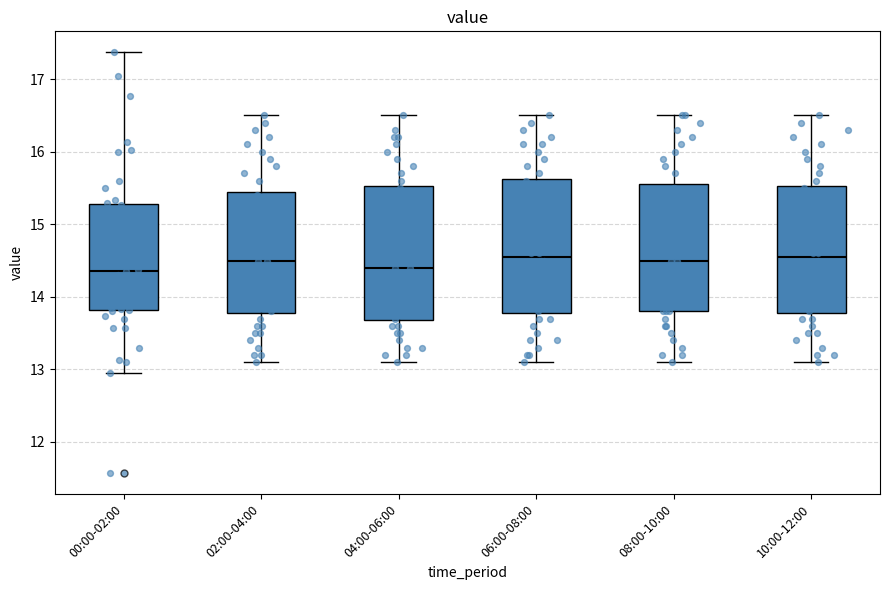

Where does the median line of the box for 04:00-06:00 sit on the y-axis? The values are not printed on the chart, so give them approximately, as read against the axis.

14.4